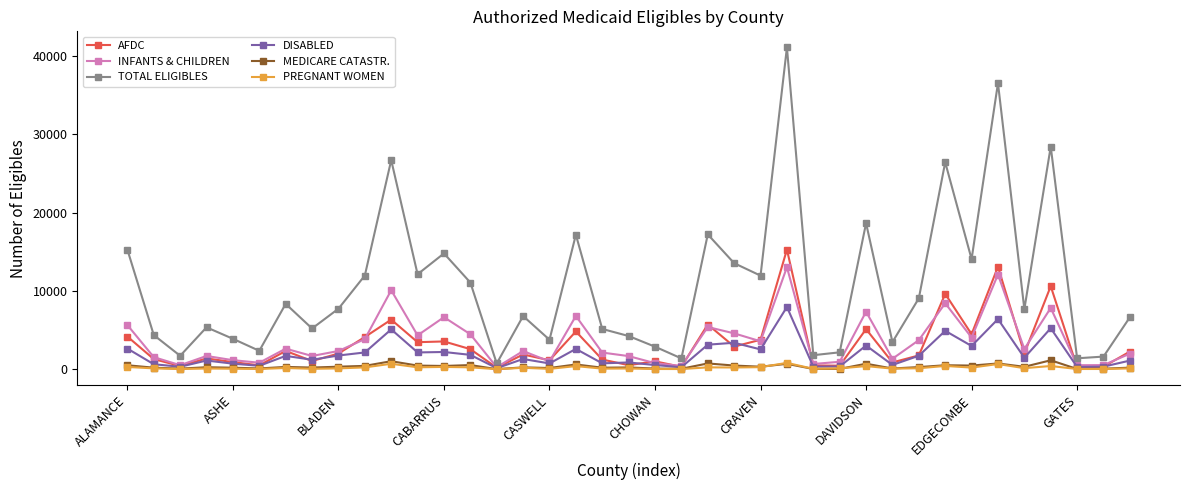

Which series has the largest total across all categories?

TOTAL ELIGIBLES